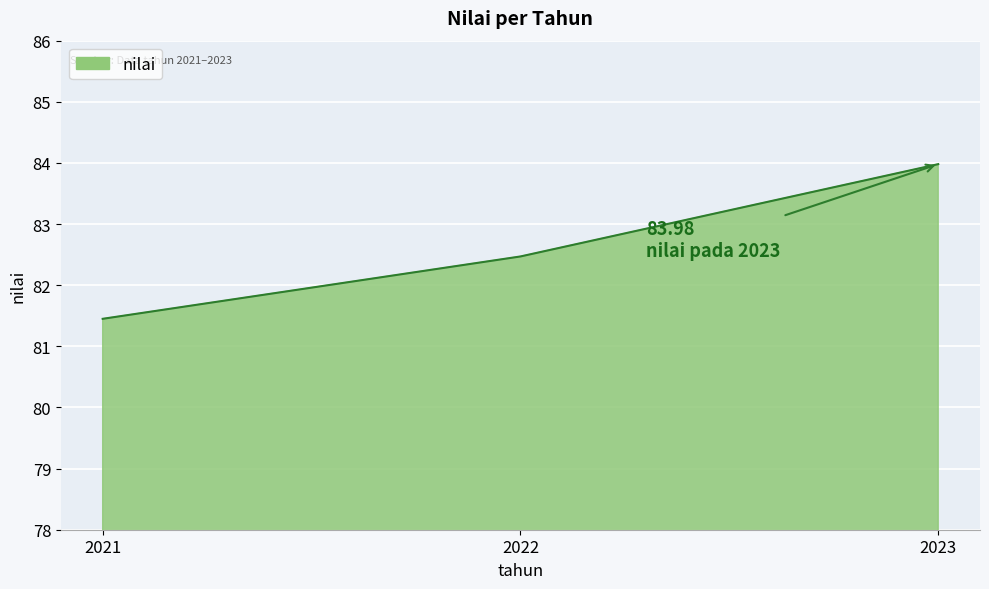

What is the difference between the second highest and minimum values?

1.0